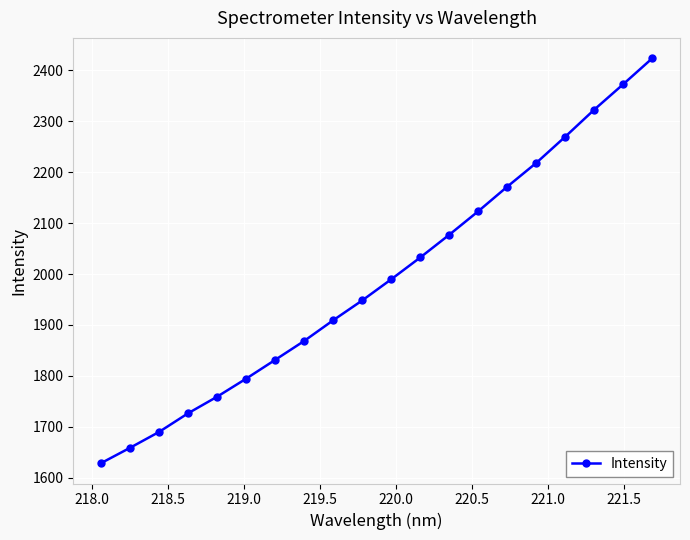

What is the difference between the second highest and second lowest values?

714.4